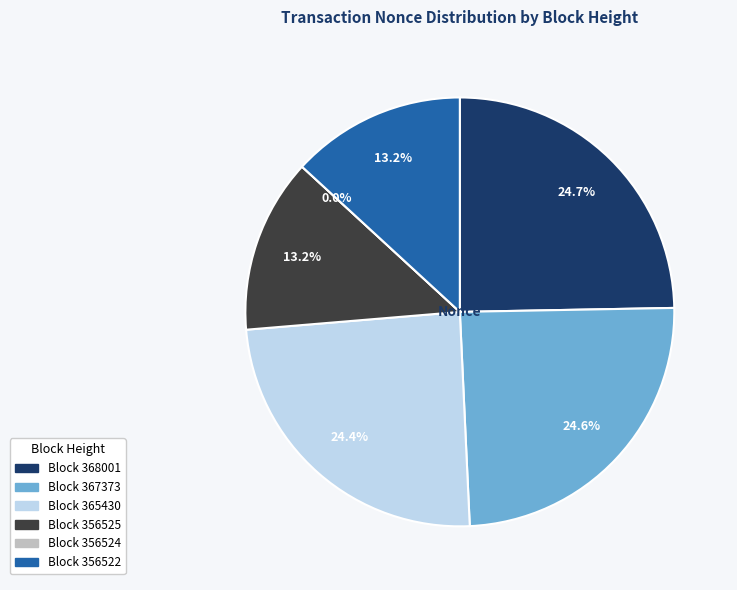

What percentage is the 367373 slice, to the nearest percent?

25%